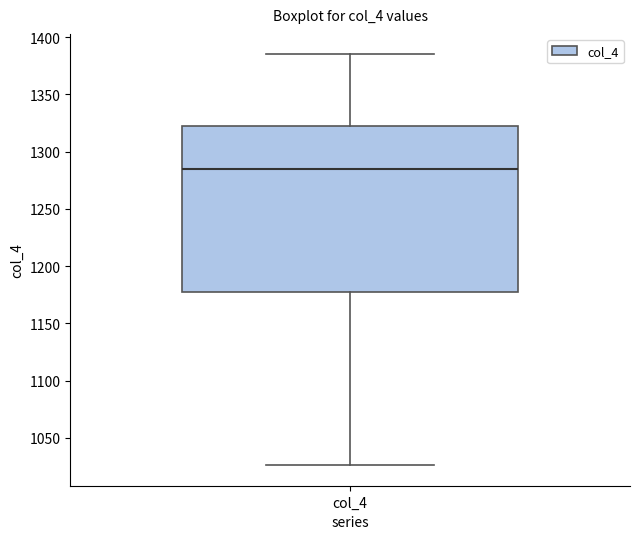

Transcribe this box plot: give where the median line is, the range the box spans, and where the two whiskers end, as read against the y-axis. The values are not printed on the chart, so give them approximately, as read against the axis.

median 1285, box 1175 to 1325, whiskers 1025 to 1385